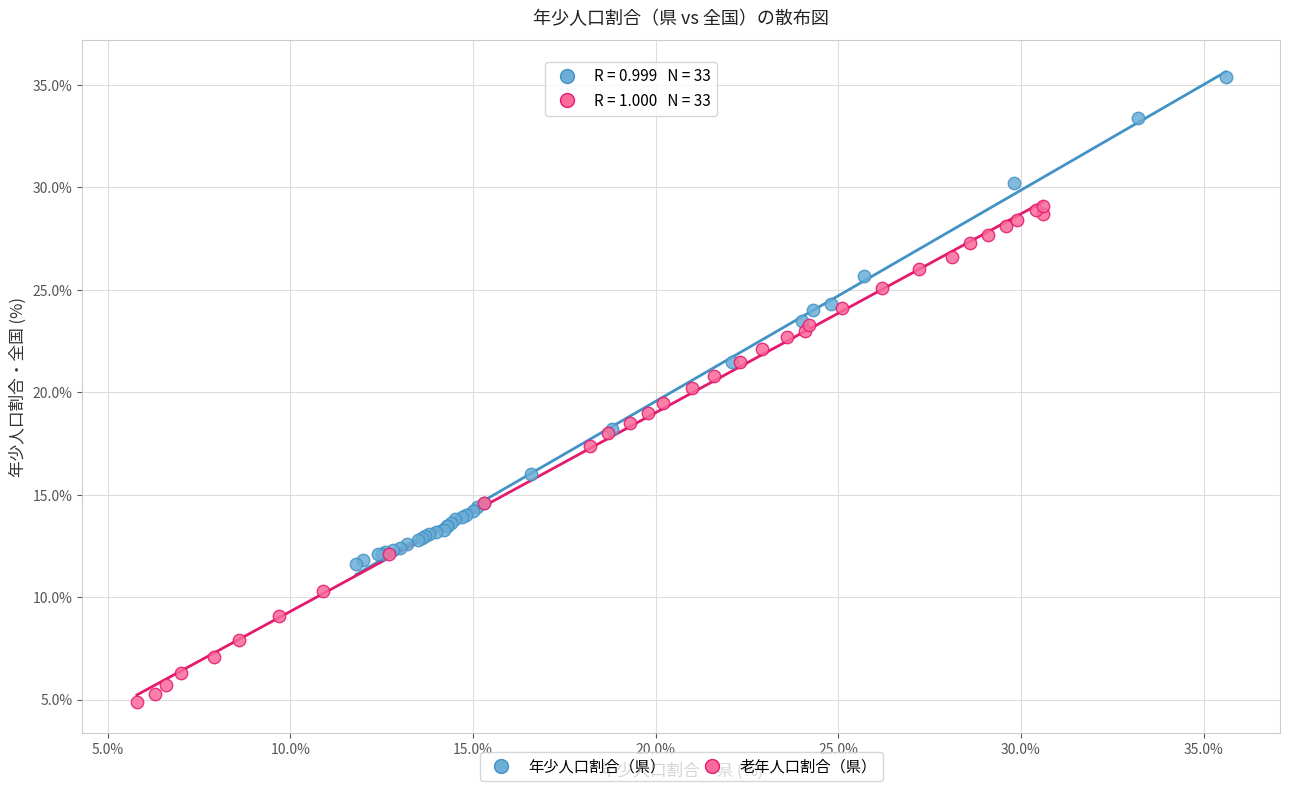

Which series reaches the maximum Y coordinate?

年少人口割合（県）